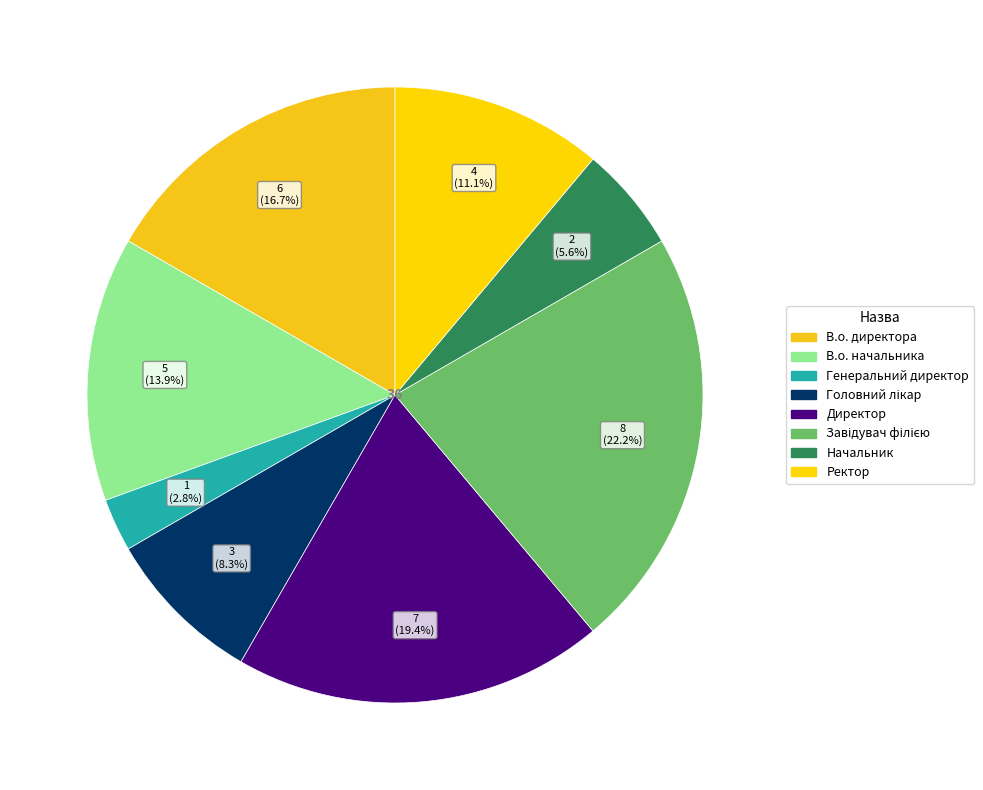

Approximately how many times larger is the value at В.о. директора compared to Головний лікар?

2.0